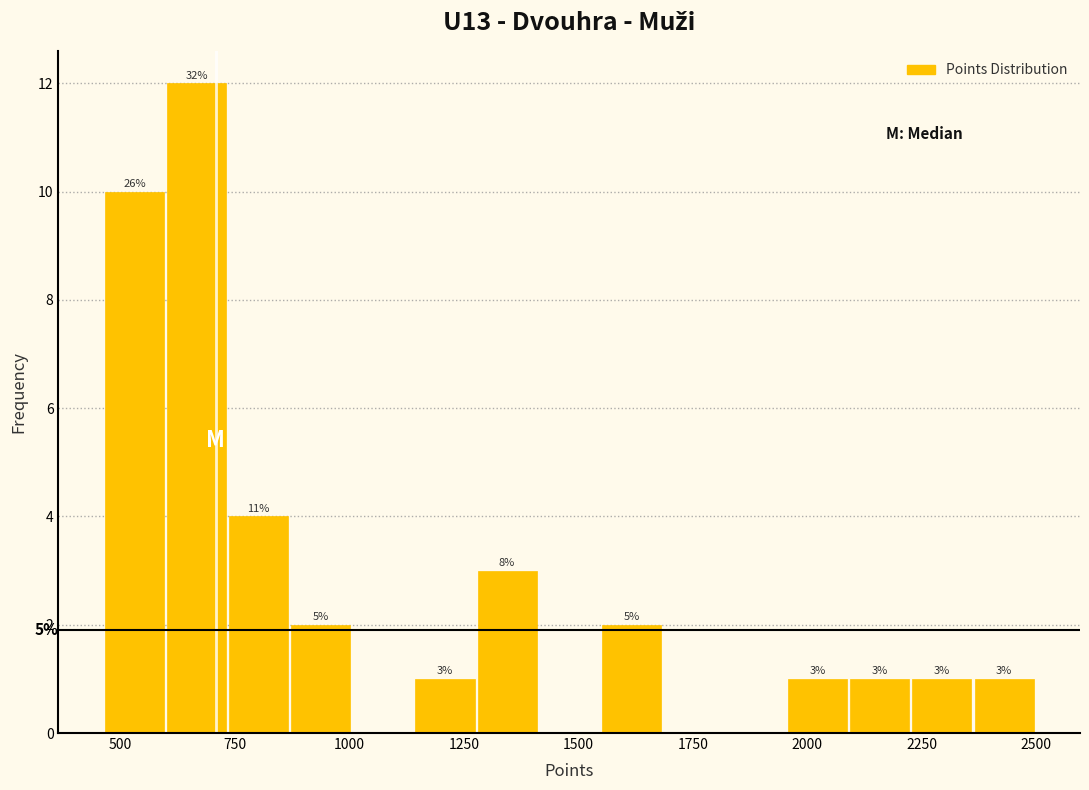

Around what value on the x-axis is the tallest bar? Give the approximate position of its centre, as read against the axis.

650